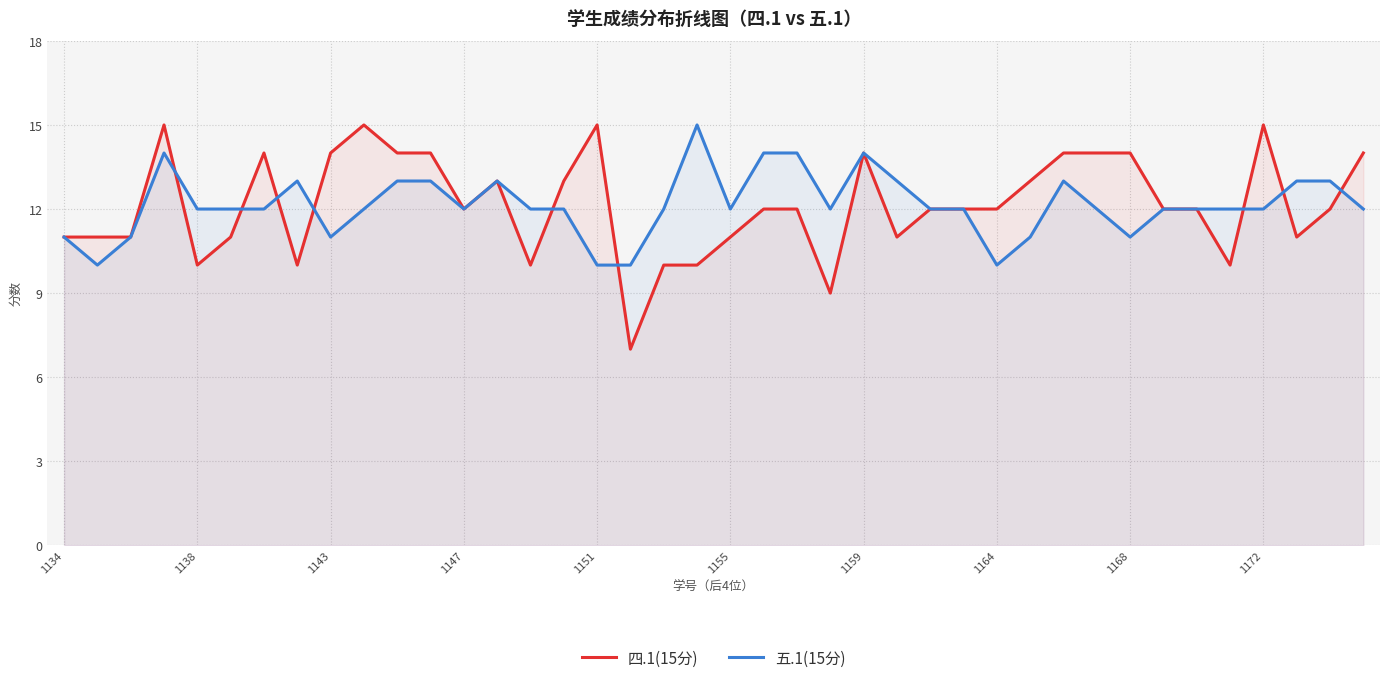

Count the 五.1(15分) values in the range 12 to 13.

26